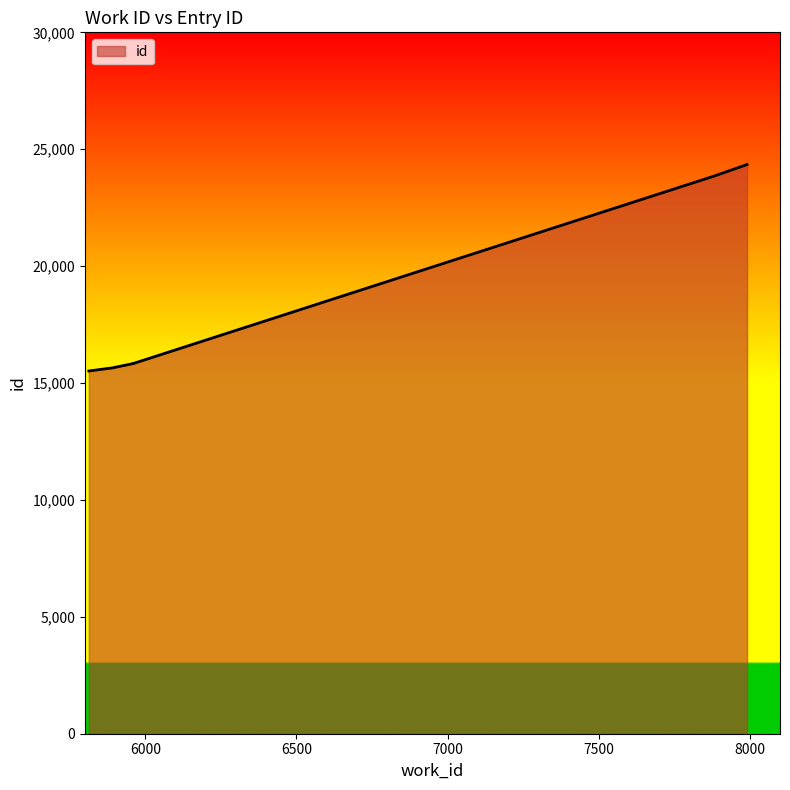

List the labels in order of value, smallest first.

5813, 5891, 5960, 5960, 7879, 7991